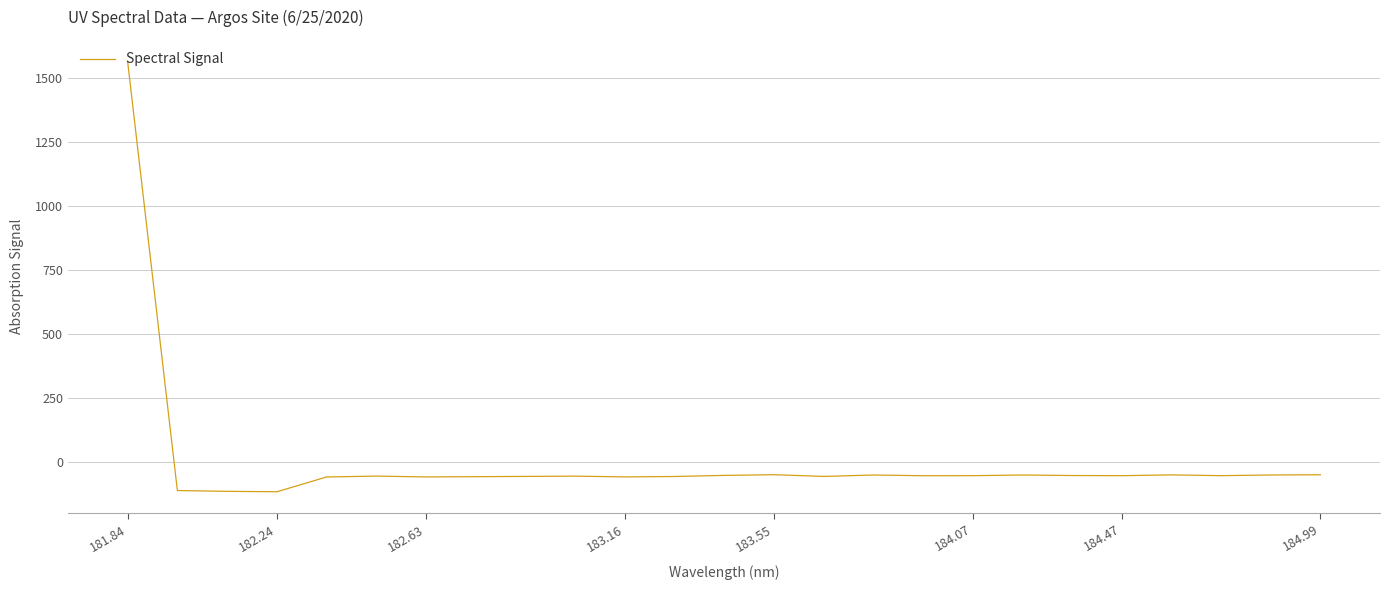

True or false: the data has more than 0 interior local peaks.

True